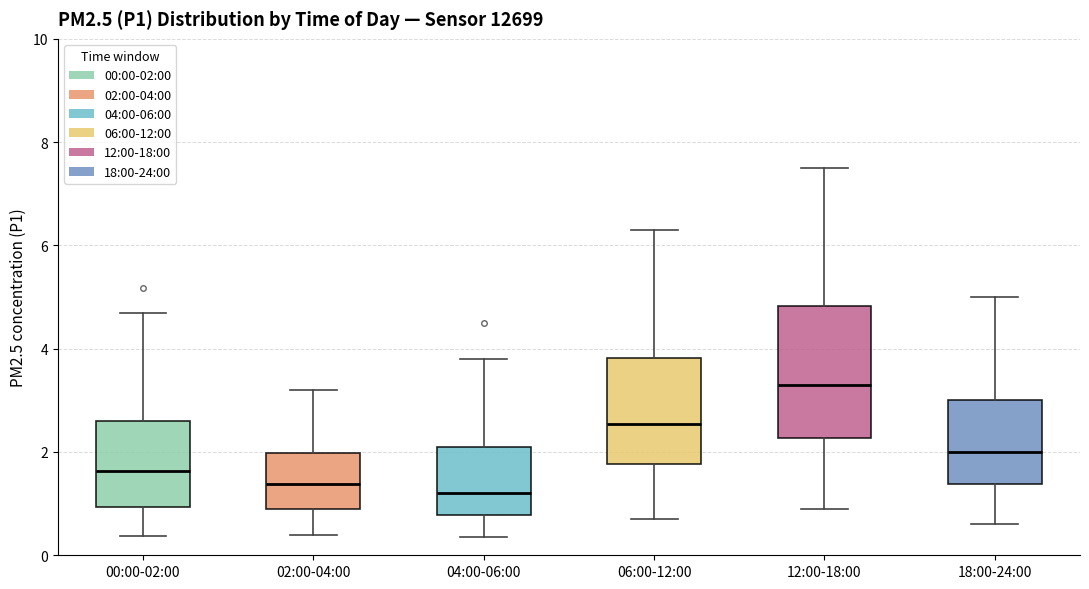

Reading left to right, transcribe this box plot: for each box, give where its median line is, the range the box spans, and where its two whiskers end, as read against the y-axis. The values are not printed on the chart, so give them approximately, as read against the axis.

00:00-02:00: median 1.6, box 1.0 to 2.6, whiskers 0.4 to 4.8
02:00-04:00: median 1.4, box 0.8 to 2.0, whiskers 0.4 to 3.2
04:00-06:00: median 1.2, box 0.8 to 2.2, whiskers 0.4 to 3.8
06:00-12:00: median 2.6, box 1.8 to 3.8, whiskers 0.8 to 6.4
12:00-18:00: median 3.4, box 2.2 to 4.8, whiskers 1.0 to 7.6
18:00-24:00: median 2.0, box 1.4 to 3.0, whiskers 0.6 to 5.0